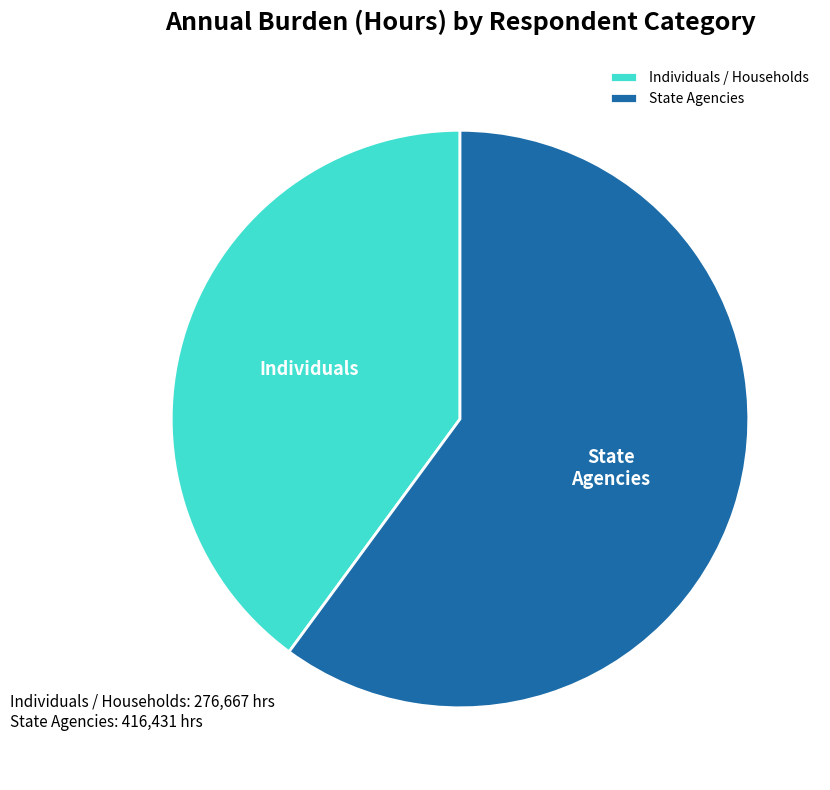

Rank the categories by value from lowest to highest.

Individuals / Households, State Agencies